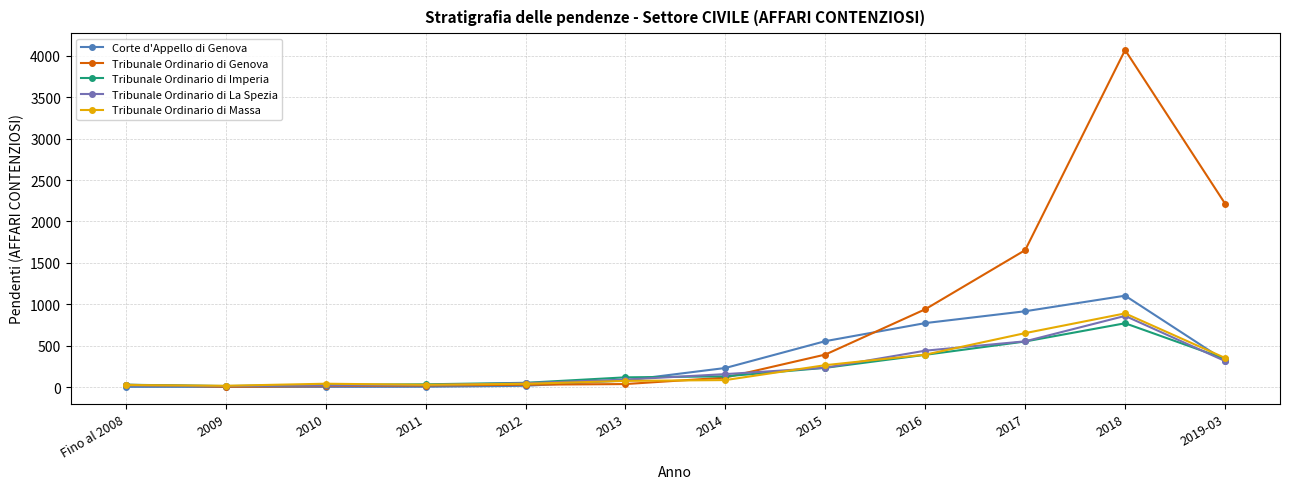

Is it true that Corte d'Appello di Genova equals 231 at 2014?

True